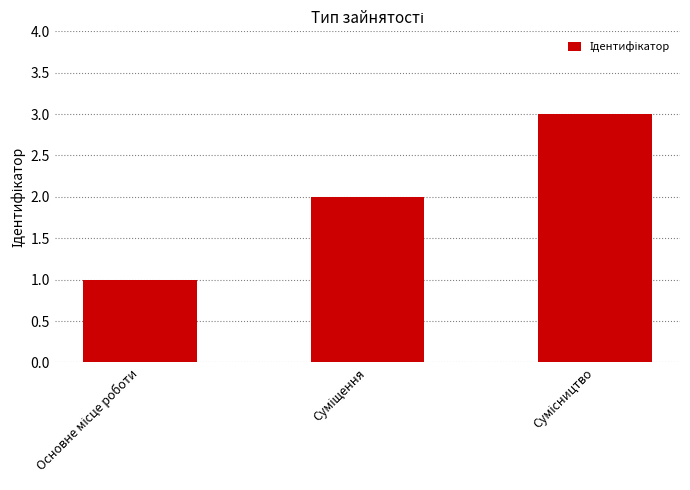

What is the greatest value displayed?

3